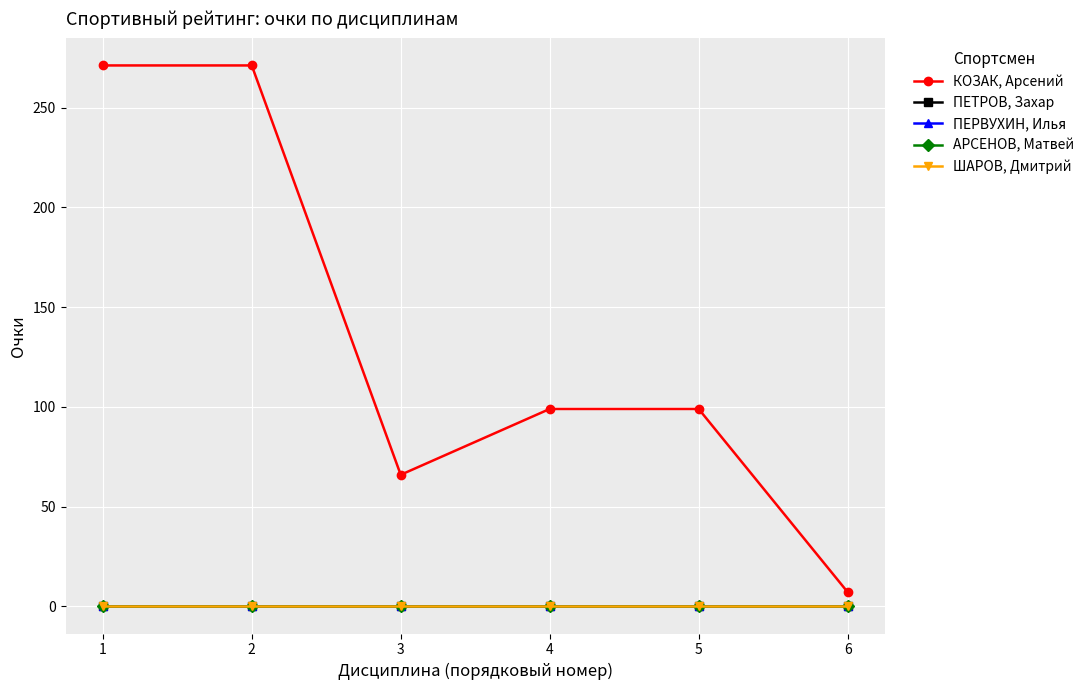

The value of КОЗАК, Арсений at 4 is 67.2. True or false?

False